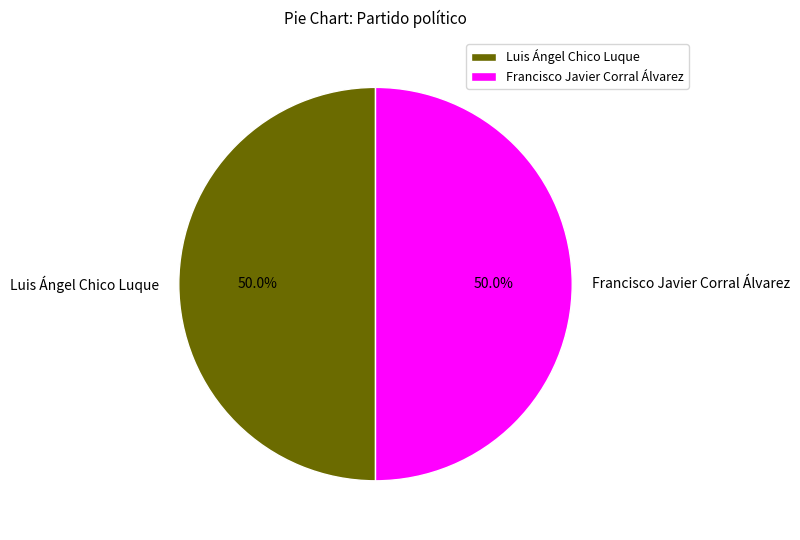

Is the sum of Luis Ángel Chico Luque and Francisco Javier Corral Álvarez greater than half?

Yes